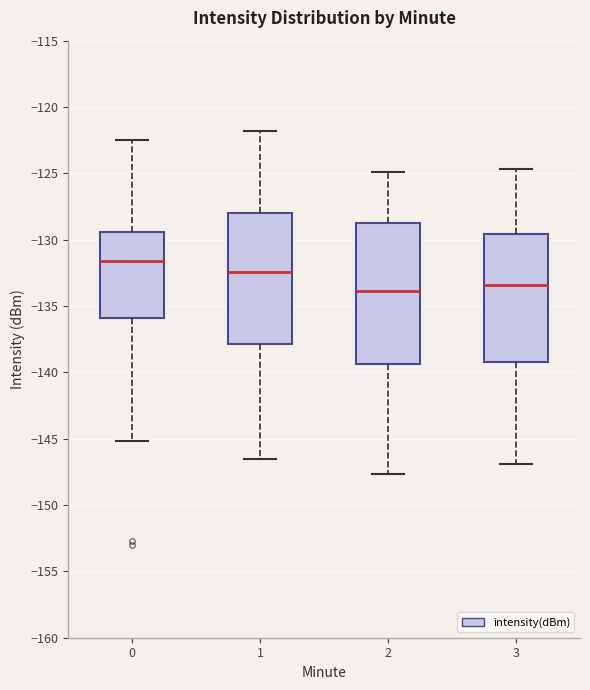

Reading left to right, read every box against the y-axis: the position of its median line, the range the box covers, and the ends of its whiskers. The values are not printed on the chart, so give them approximately, as read against the axis.

0: median -131.5, box -136.0 to -129.5, whiskers -145.0 to -122.5
1: median -132.5, box -138.0 to -128.0, whiskers -146.5 to -122.0
2: median -134.0, box -139.5 to -129.0, whiskers -147.5 to -125.0
3: median -133.5, box -139.0 to -129.5, whiskers -147.0 to -124.5